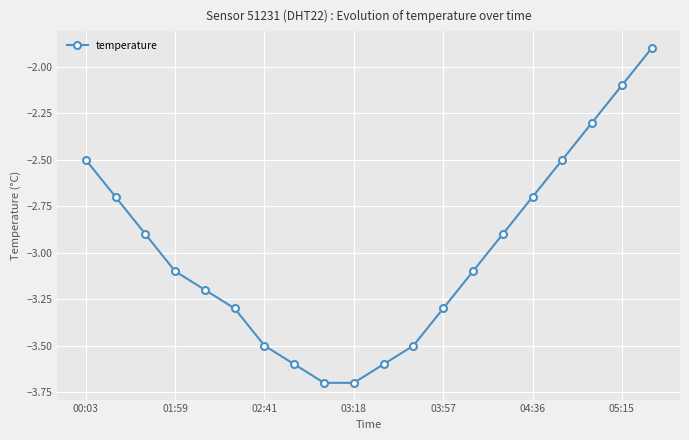

What is the value of the 5th point from the left?

-3.2